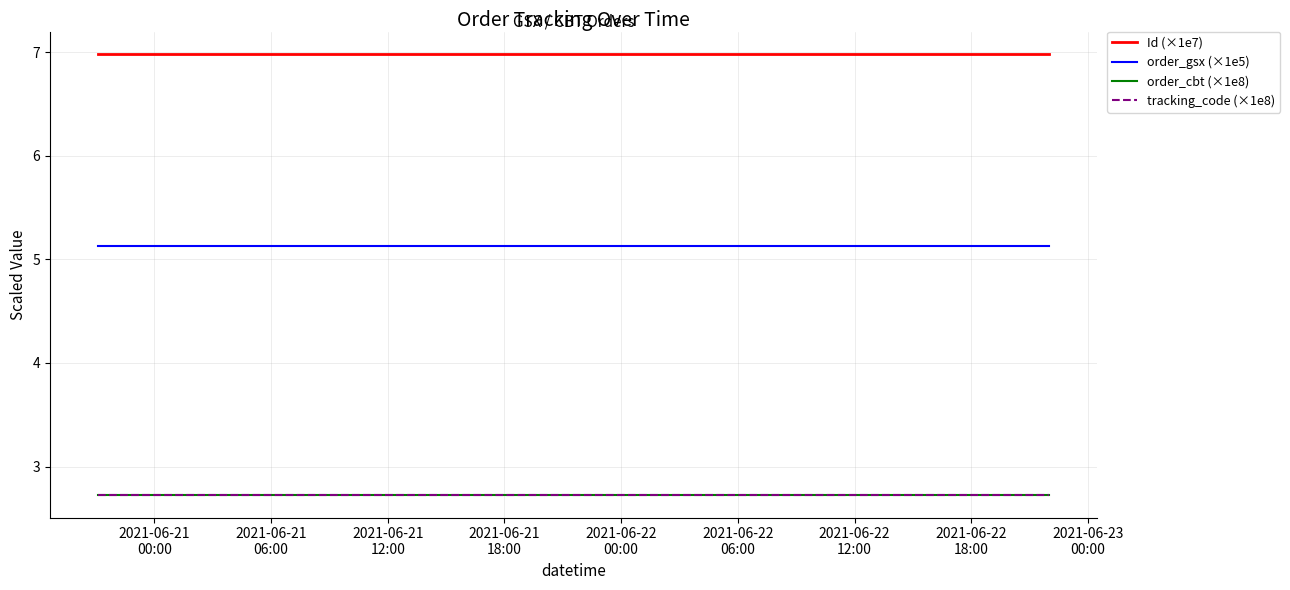

What is the minimum value for tracking_code (×1e8)?

2.7